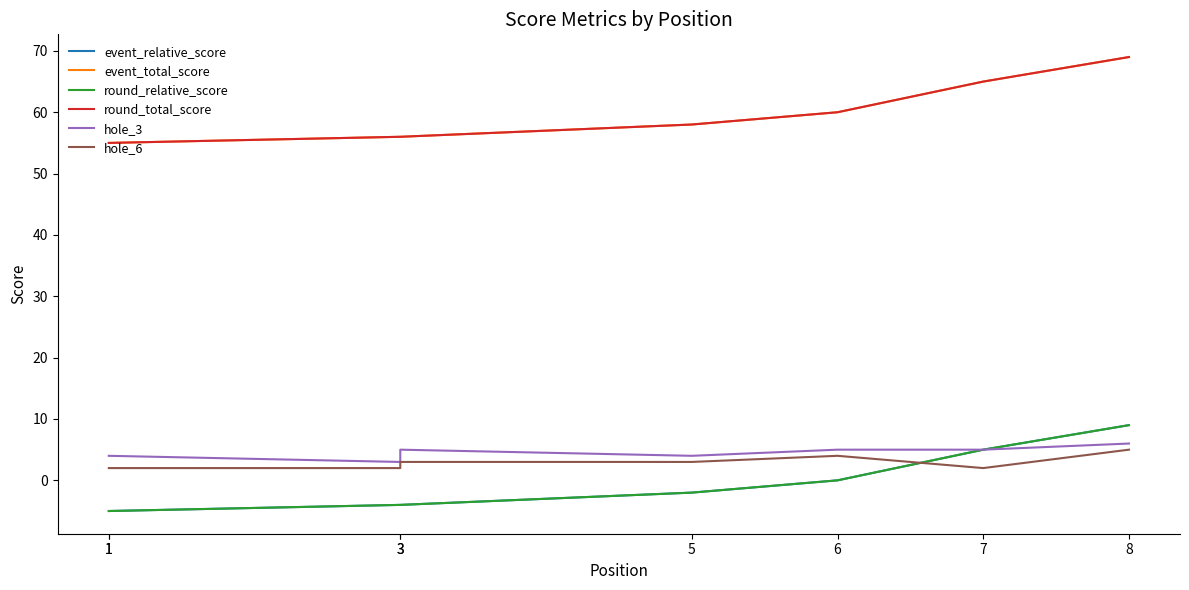

Reading left to right, list all the values displayed in this chart.

event_relative_score: -5	-5	-4	-4	-2	0	5	9
event_total_score: 55	55	56	56	58	60	65	69
round_relative_score: -5	-5	-4	-4	-2	0	5	9
round_total_score: 55	55	56	56	58	60	65	69
hole_3: 4	4	3	5	4	5	5	6
hole_6: 2	2	2	3	3	4	2	5